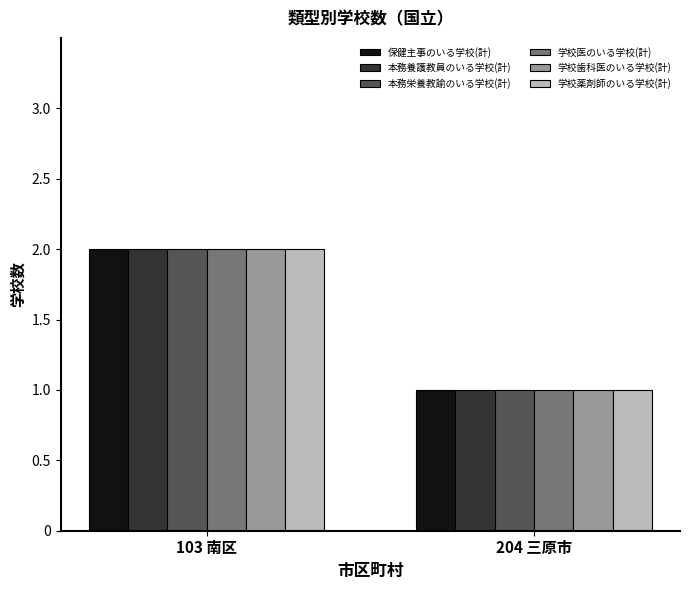

Is it true that 本務栄養教諭のいる学校(計) equals 1 at 204 三原市?

True